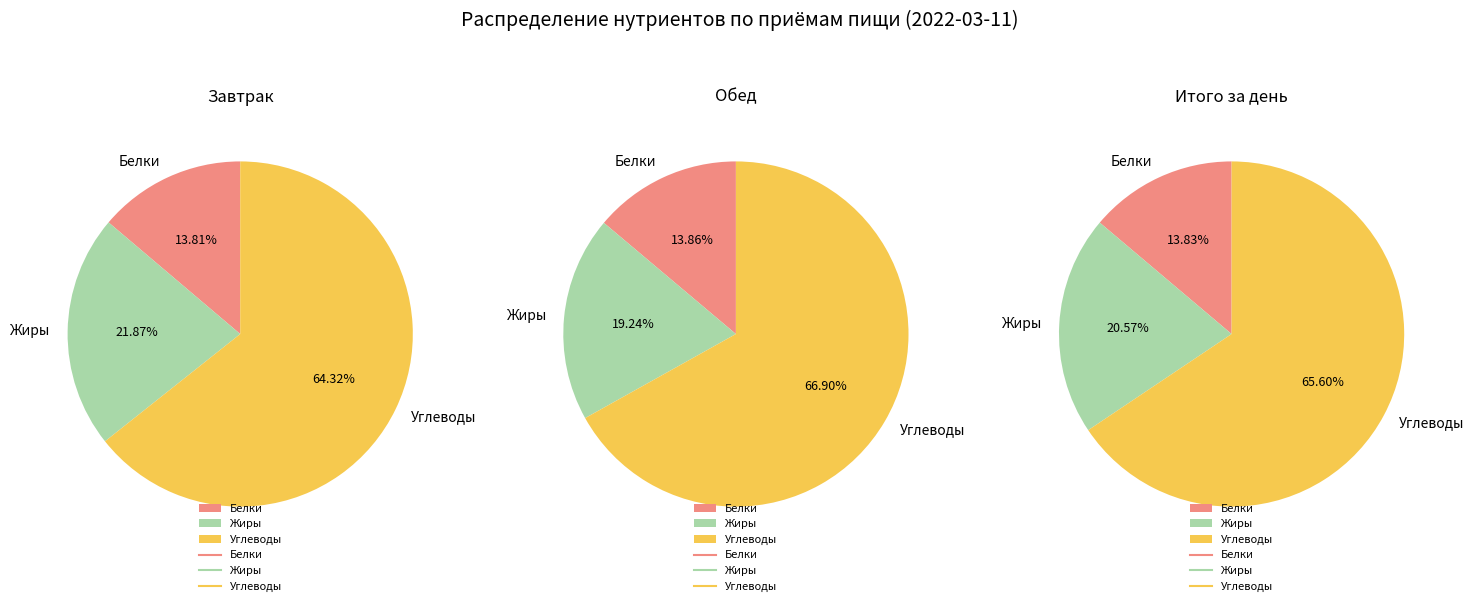

The 0 slice represents 14% of the pie. True or false?

True